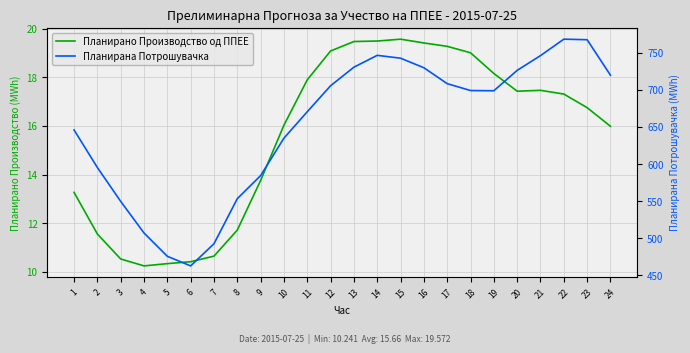

What is the difference between the maximum and minimum values in the Планирано Производство од ППЕЕ series?

9.3